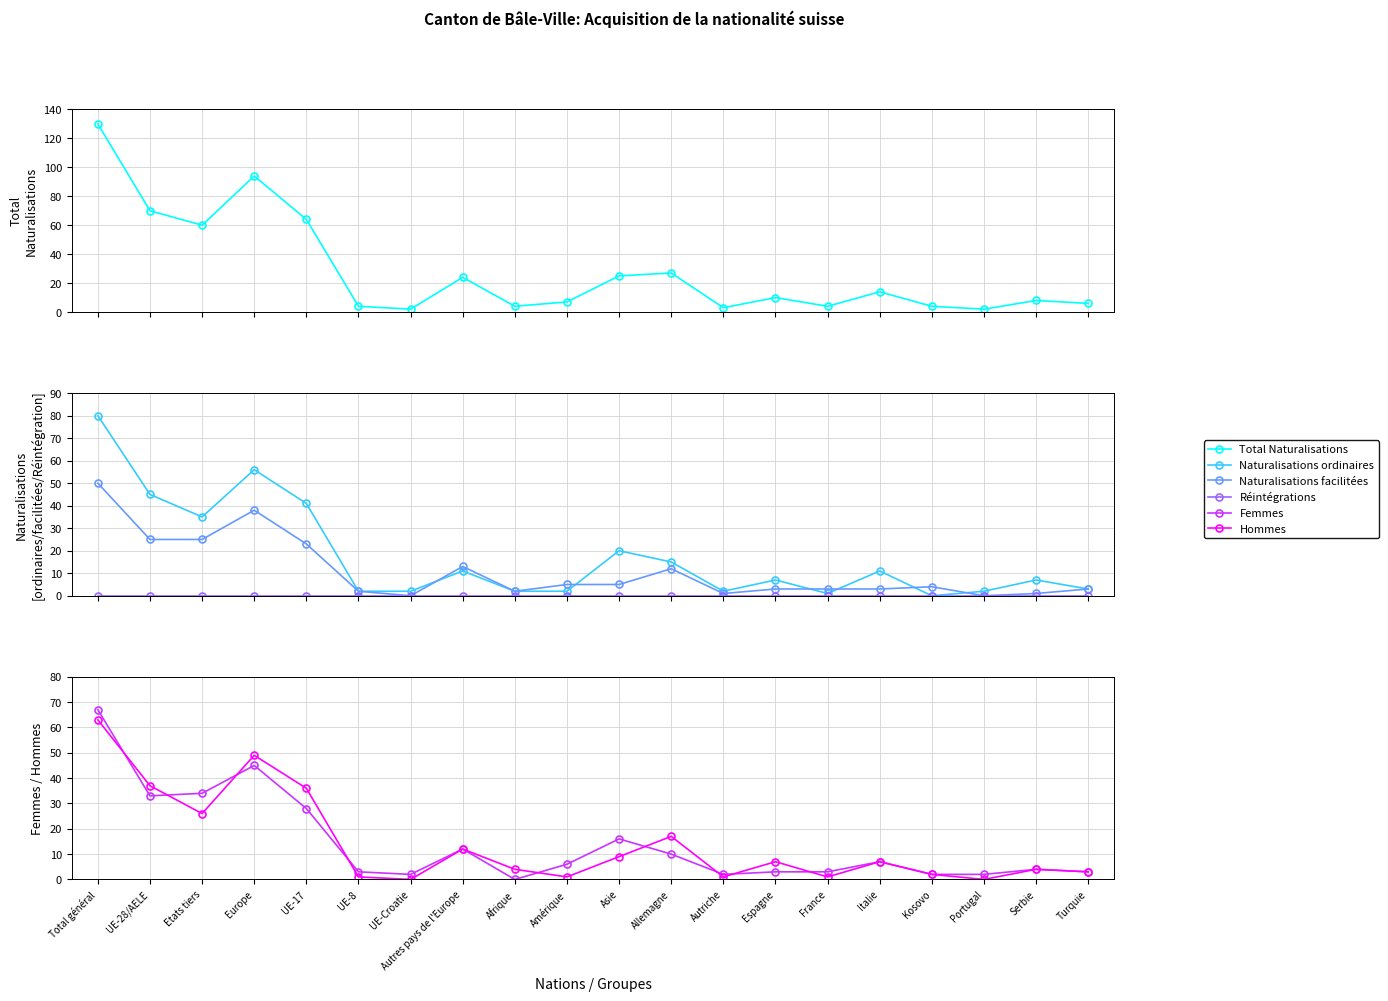

Is it true that Naturalisations facilitées equals 1 at Autriche?

True